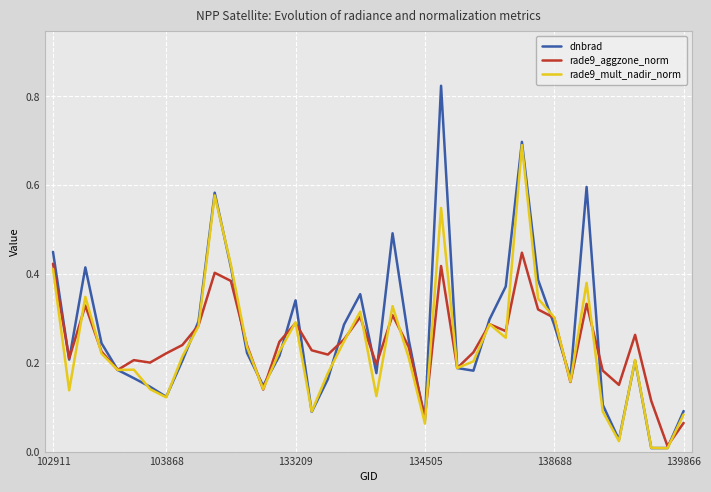

Which series has the largest range (max minus min)?

dnbrad